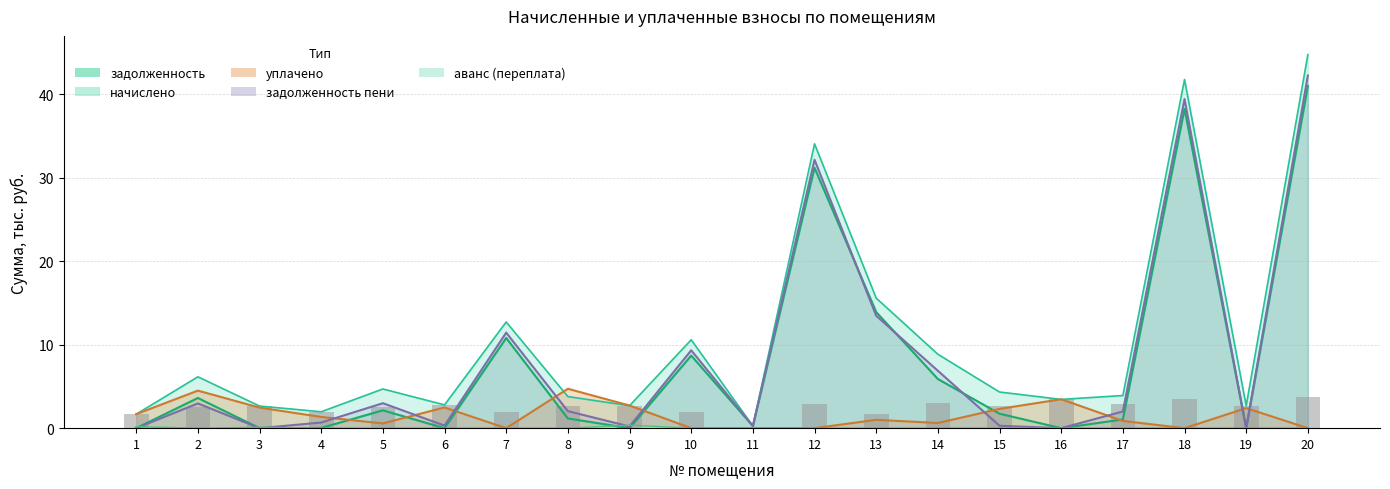

At which category is the sum across all series the highest?

20